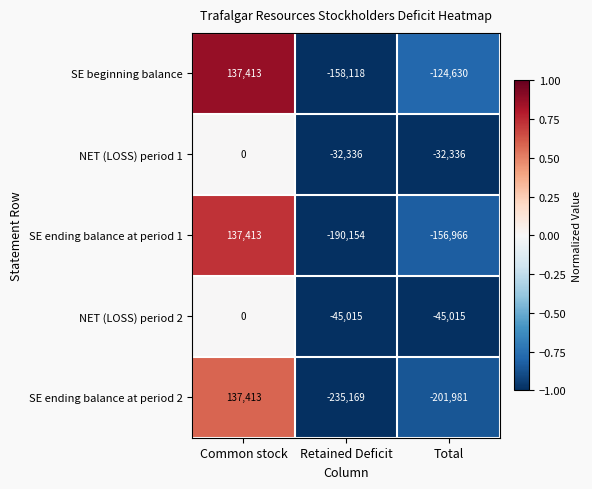

What is the sum of the SE ending balance at period 2 values at Common stock and Total?

-64568